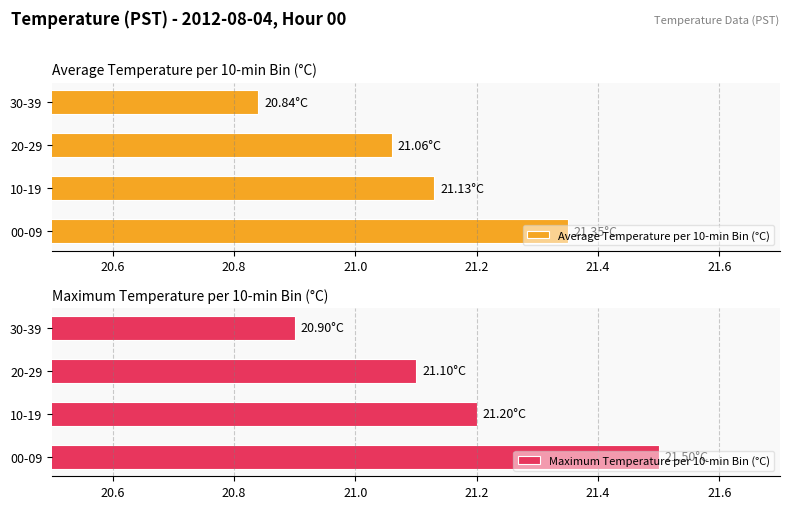

What is the sum of the Average Temperature per 10-min Bin (°C) values at 20-29 and 10-19?

42.2